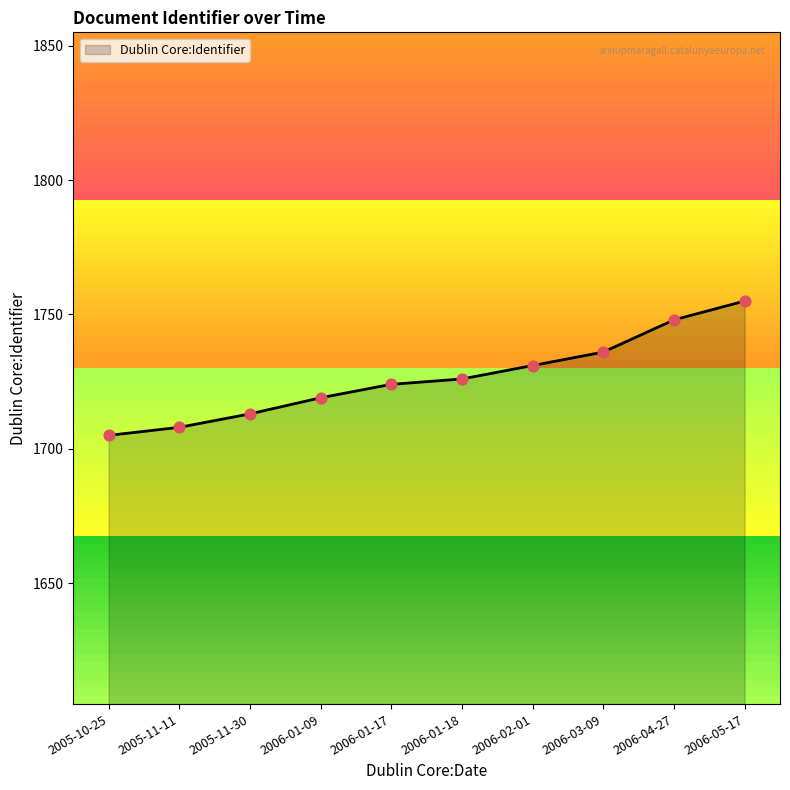

Between 2005-11-30 and 2006-03-09, which is larger?

2006-03-09